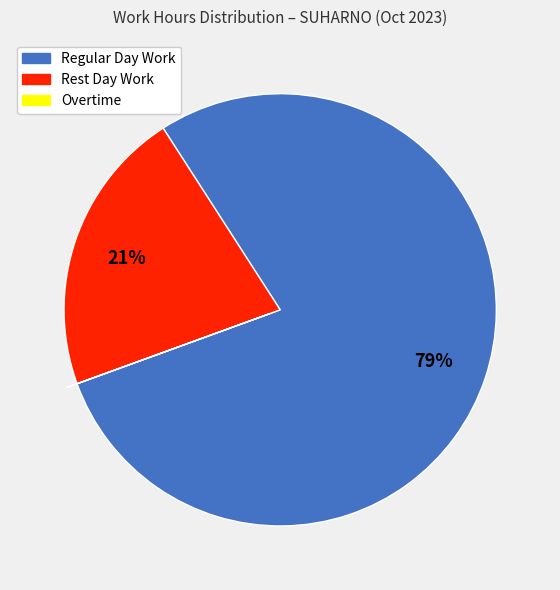

Is there a majority slice in this chart?

Yes